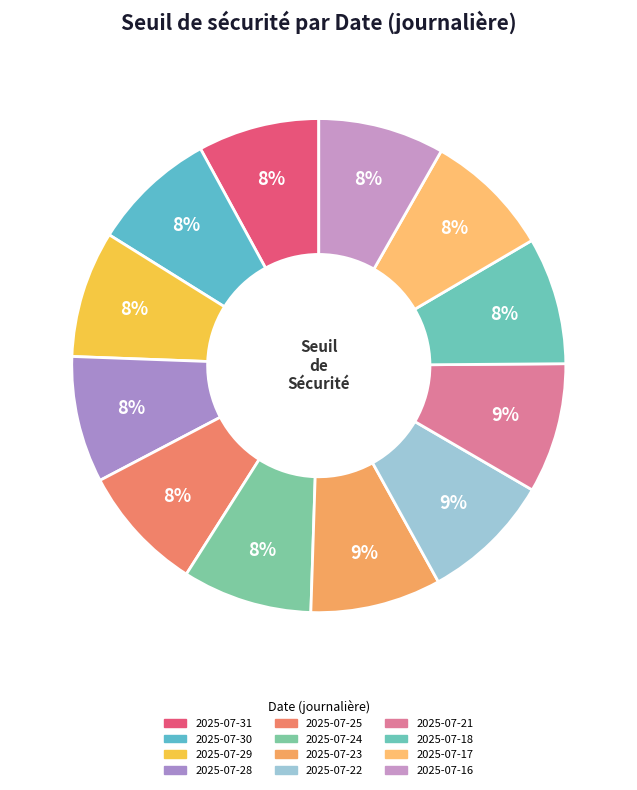

Is 2025-07-24 the majority of the pie?

No